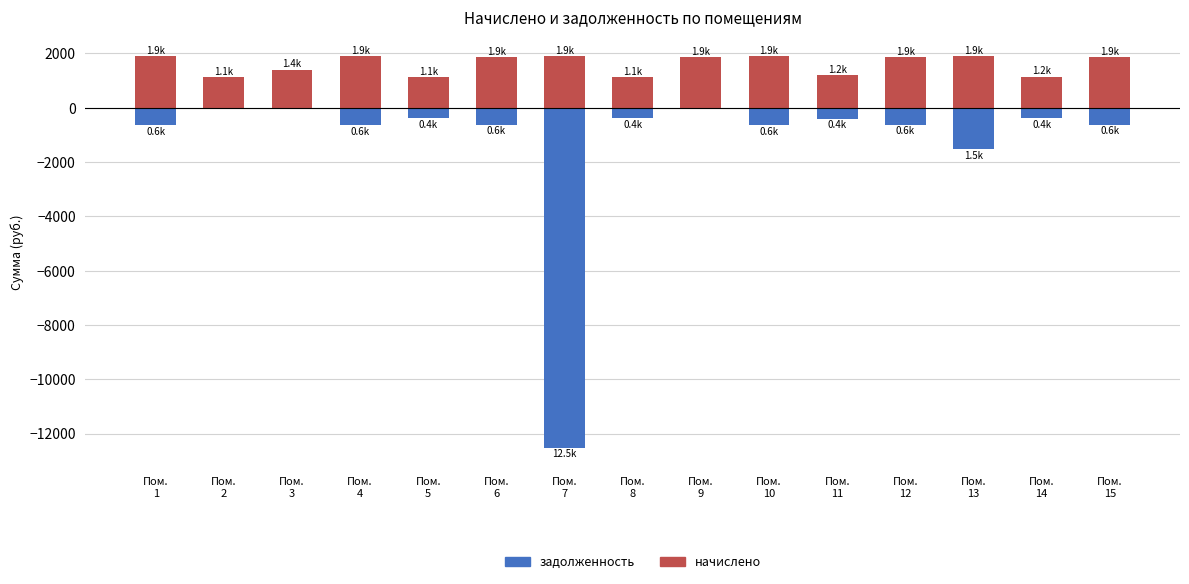

Are the bars horizontal?

No